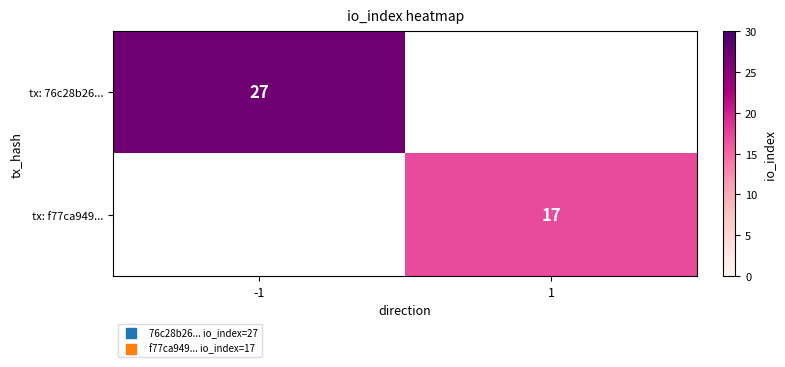

Is it true that tx: 76c28b26... equals 45 at -1?

False